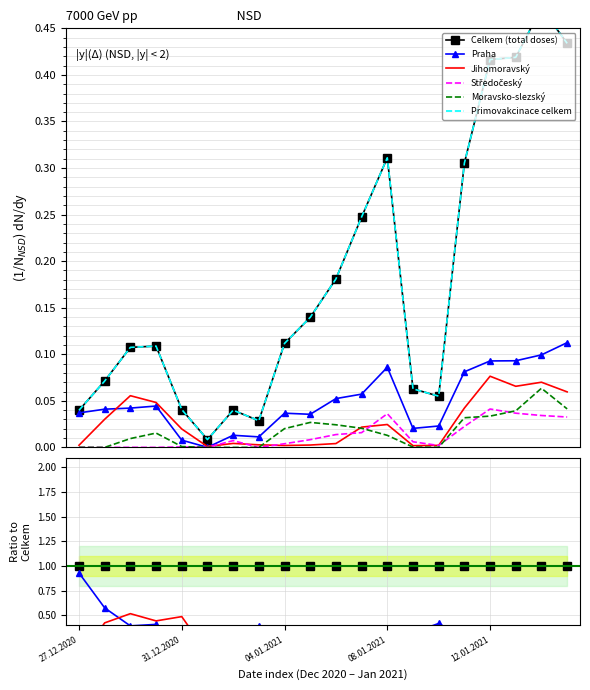

What are all the series names shown in the legend?

Celkem (total doses), Praha, Jihomoravský, Středočeský, Moravsko-slezský, Primovakcinace celkem